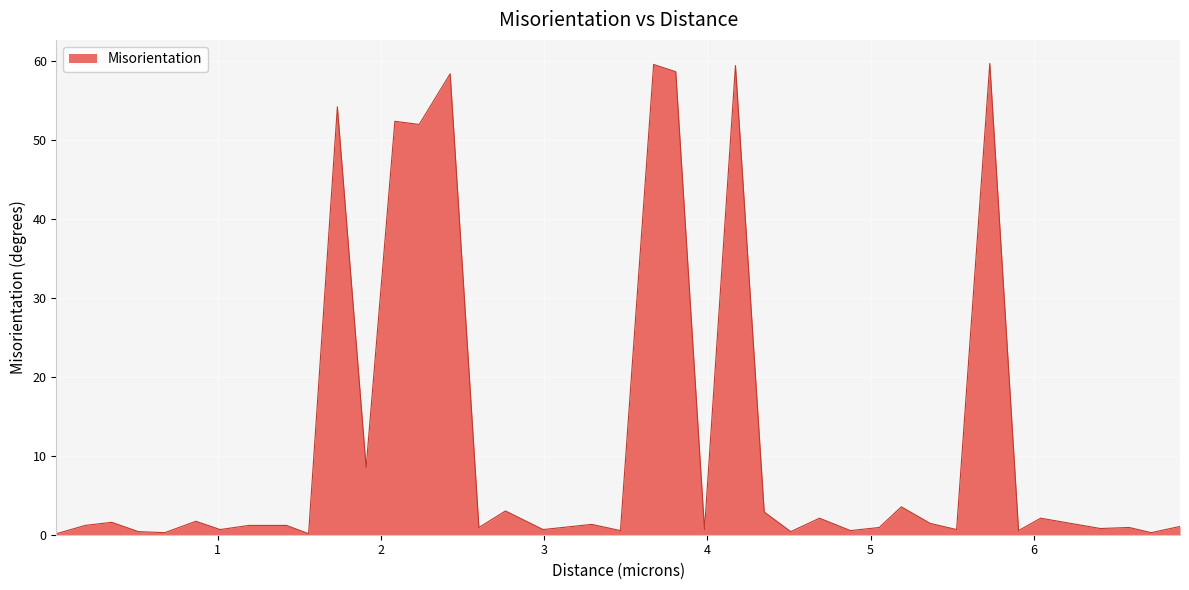

Does the chart display data point markers on the line(s)?

No